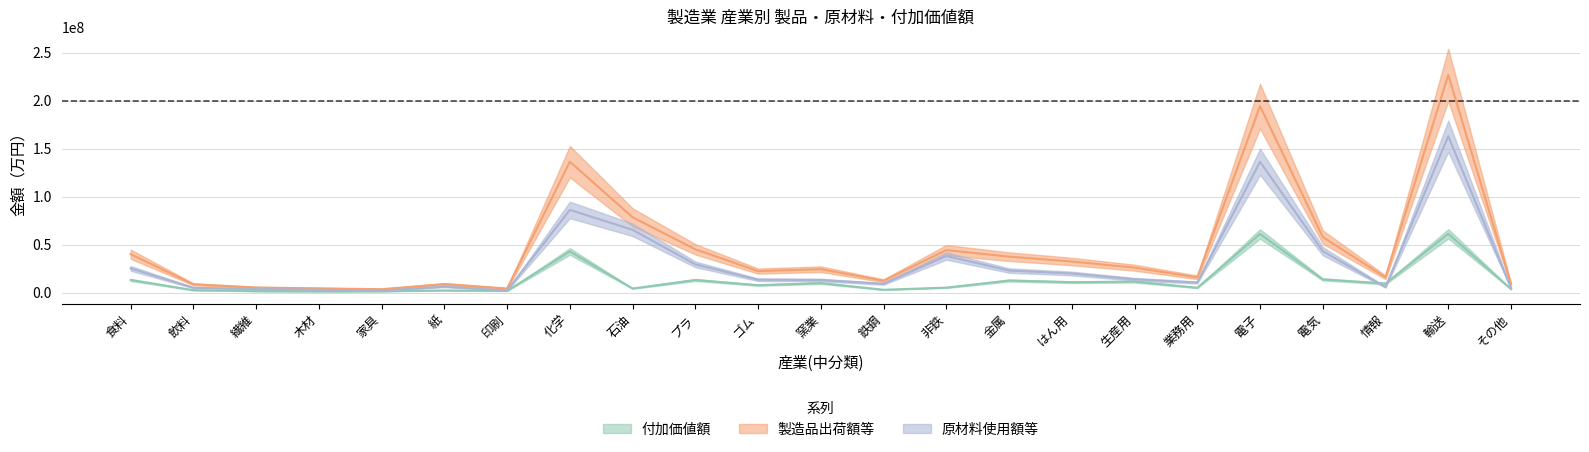

What is the total value across all series at その他?

17666213